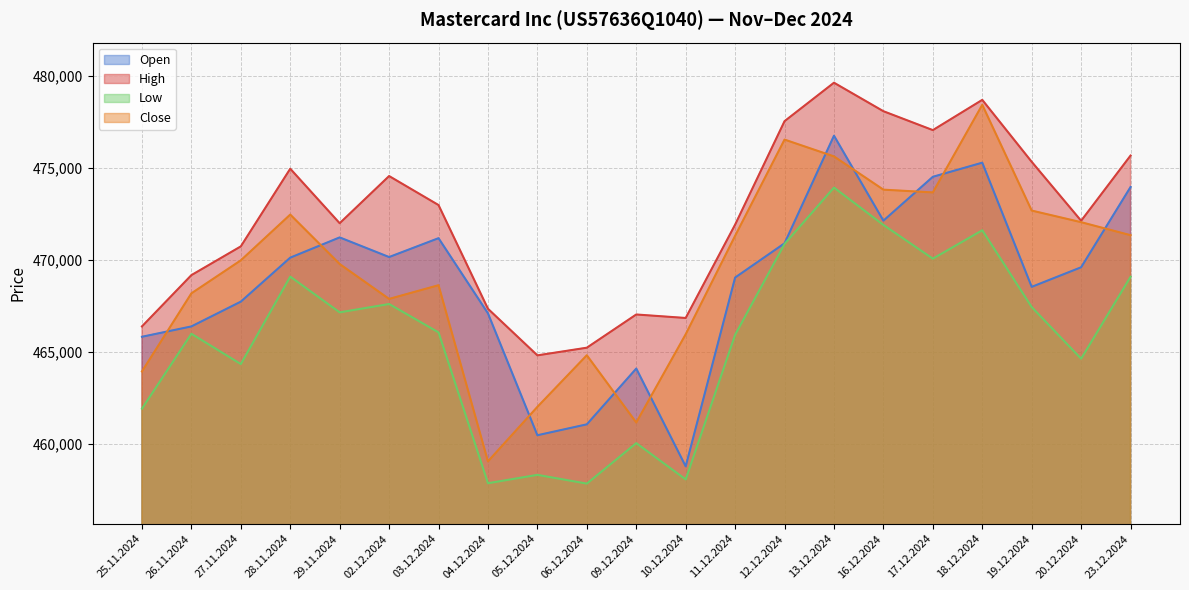

At which label does Low first exceed 466056?

28.11.2024